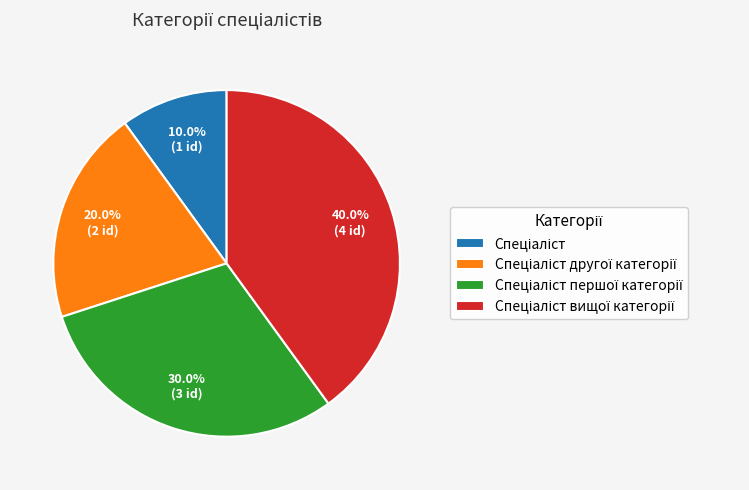

How many segments does this pie chart have?

4